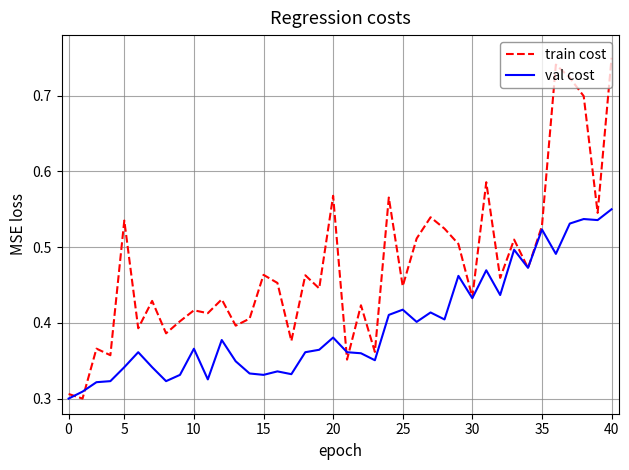

Rank the series by their maximum value, from highest to lowest.

train cost, val cost